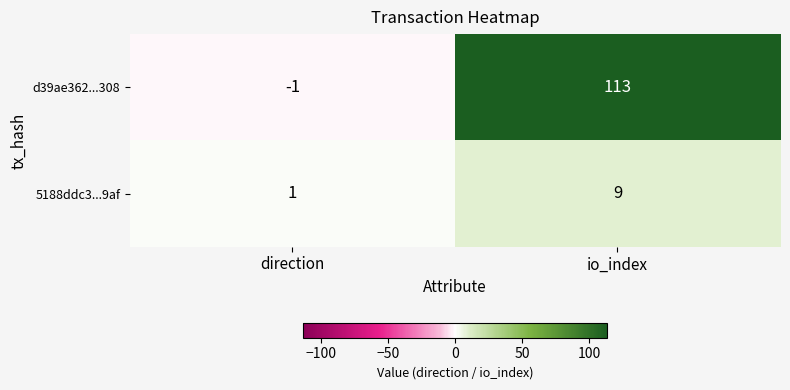

What is the sum of all 5188ddc3...9af values?

10